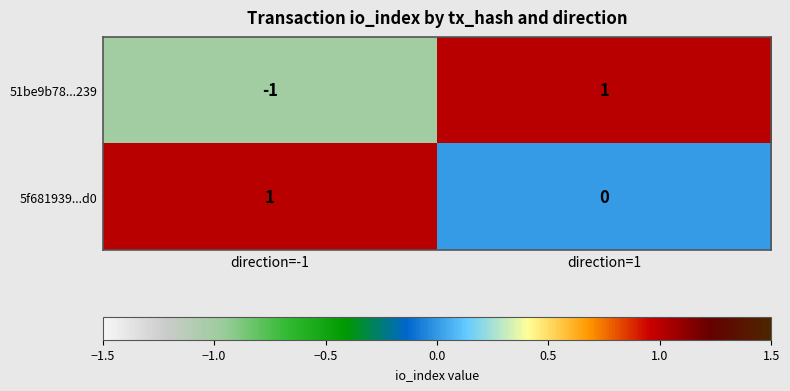

Rank the series by their average value, from highest to lowest.

5f681939...d0, 51be9b78...239